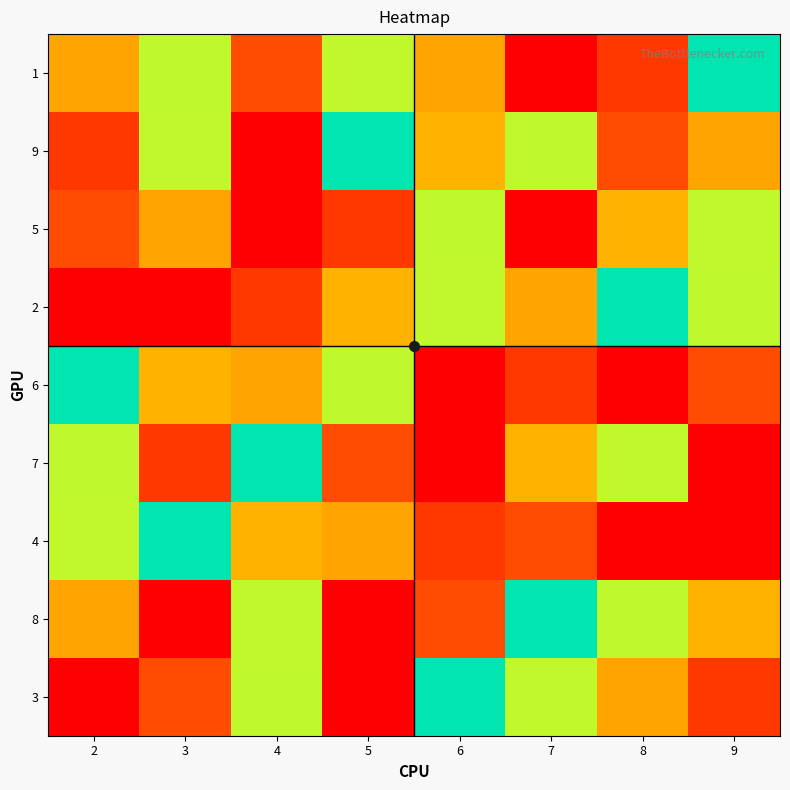

Rank the series by their maximum value, from highest to lowest.

1, 5, 2, 6, 7, 4, 8, 3, 9